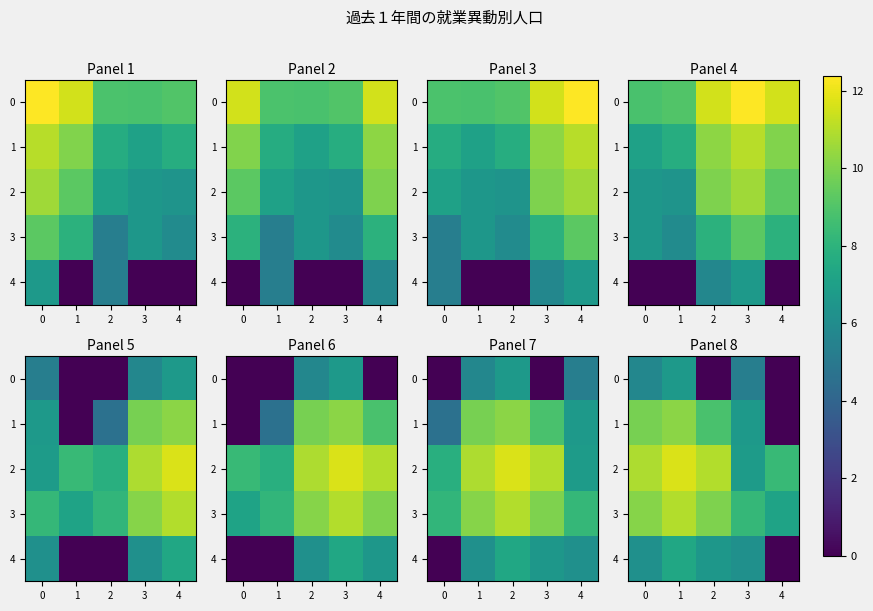

What is the sum of all 1 values?

35.6